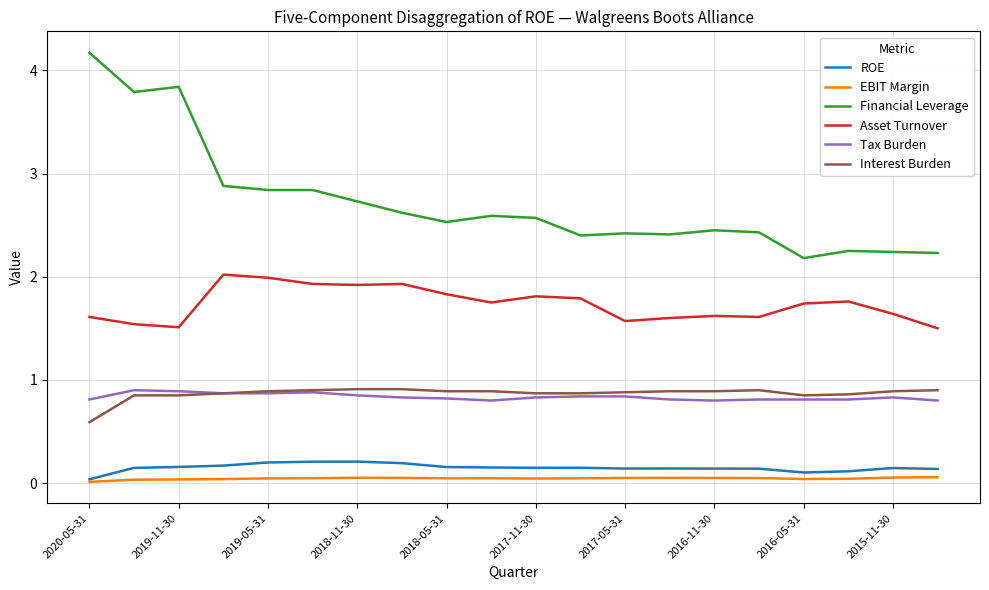

True or false: Interest Burden and Asset Turnover intersect in this chart.

False